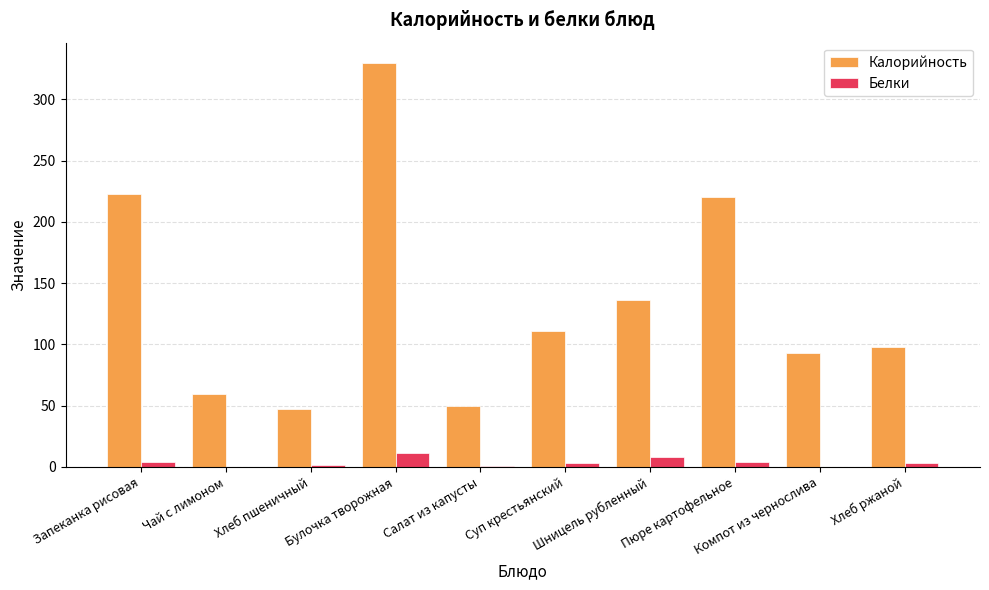

What is the sum of all Калорийность values?

1368.4